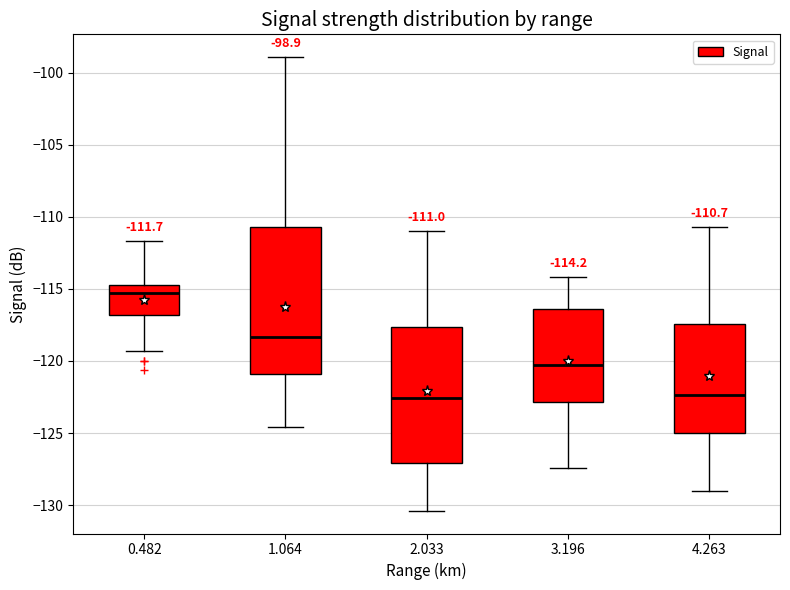

Comparing the boxes themselves (not the whiskers), which one is the tallest?

1.064